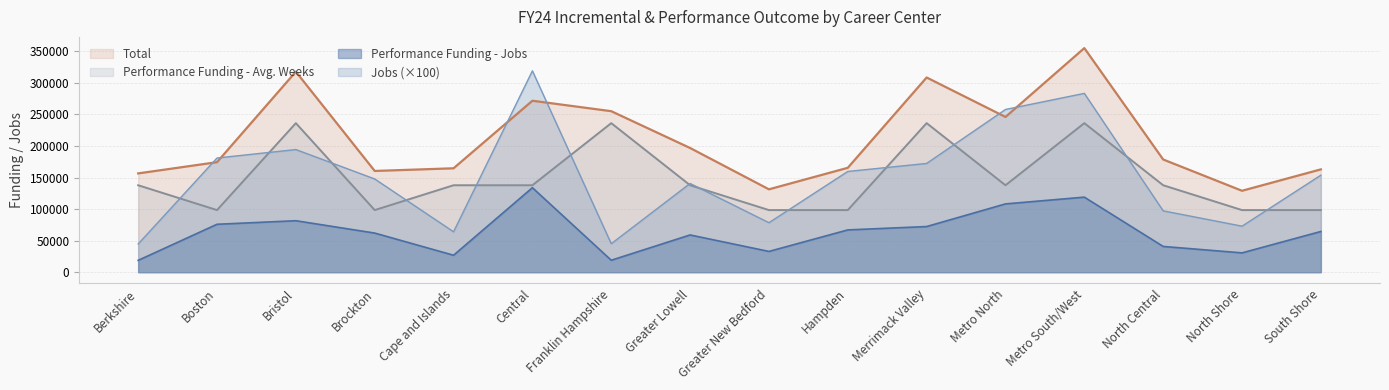

What is the label of the 9th point from the left?

Greater New Bedford